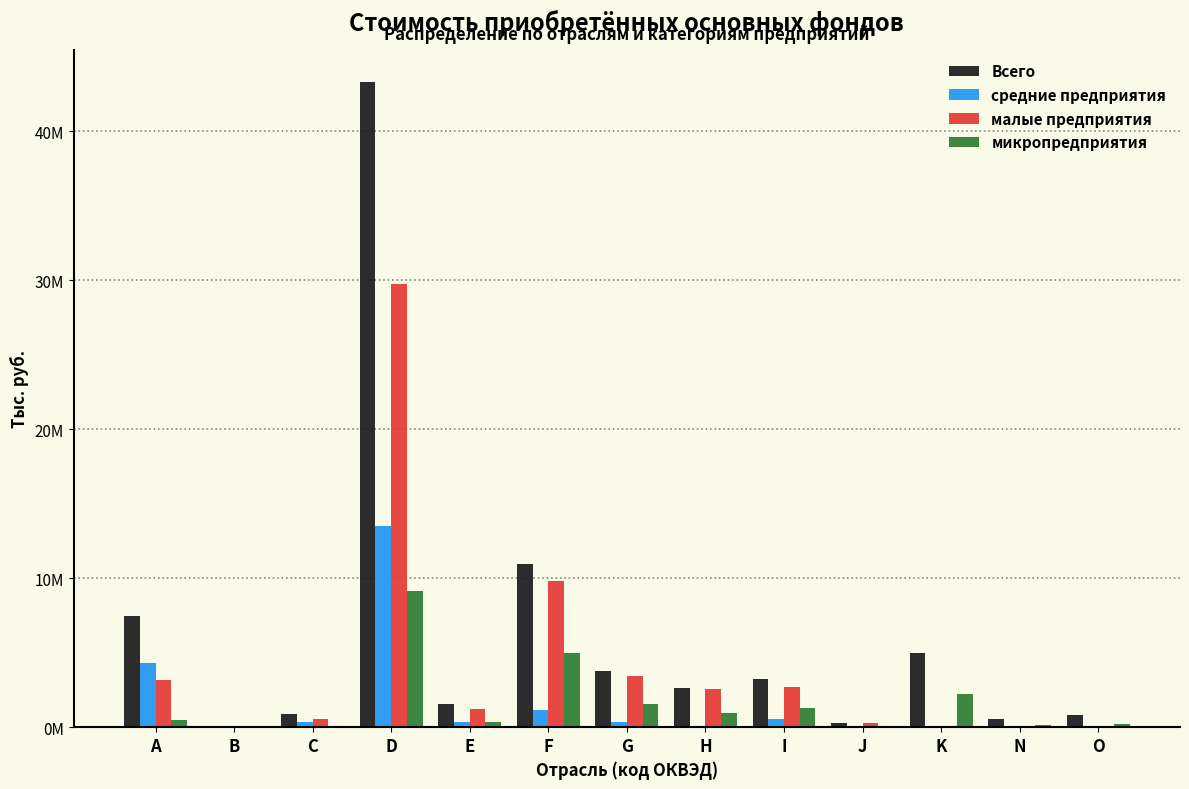

What are all the series names shown in the legend?

Всего, средние предприятия, малые предприятия, микропредприятия